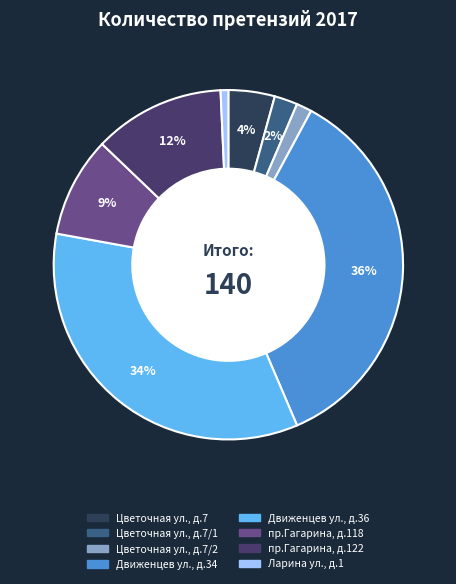

Count the number of slices in the pie.

8